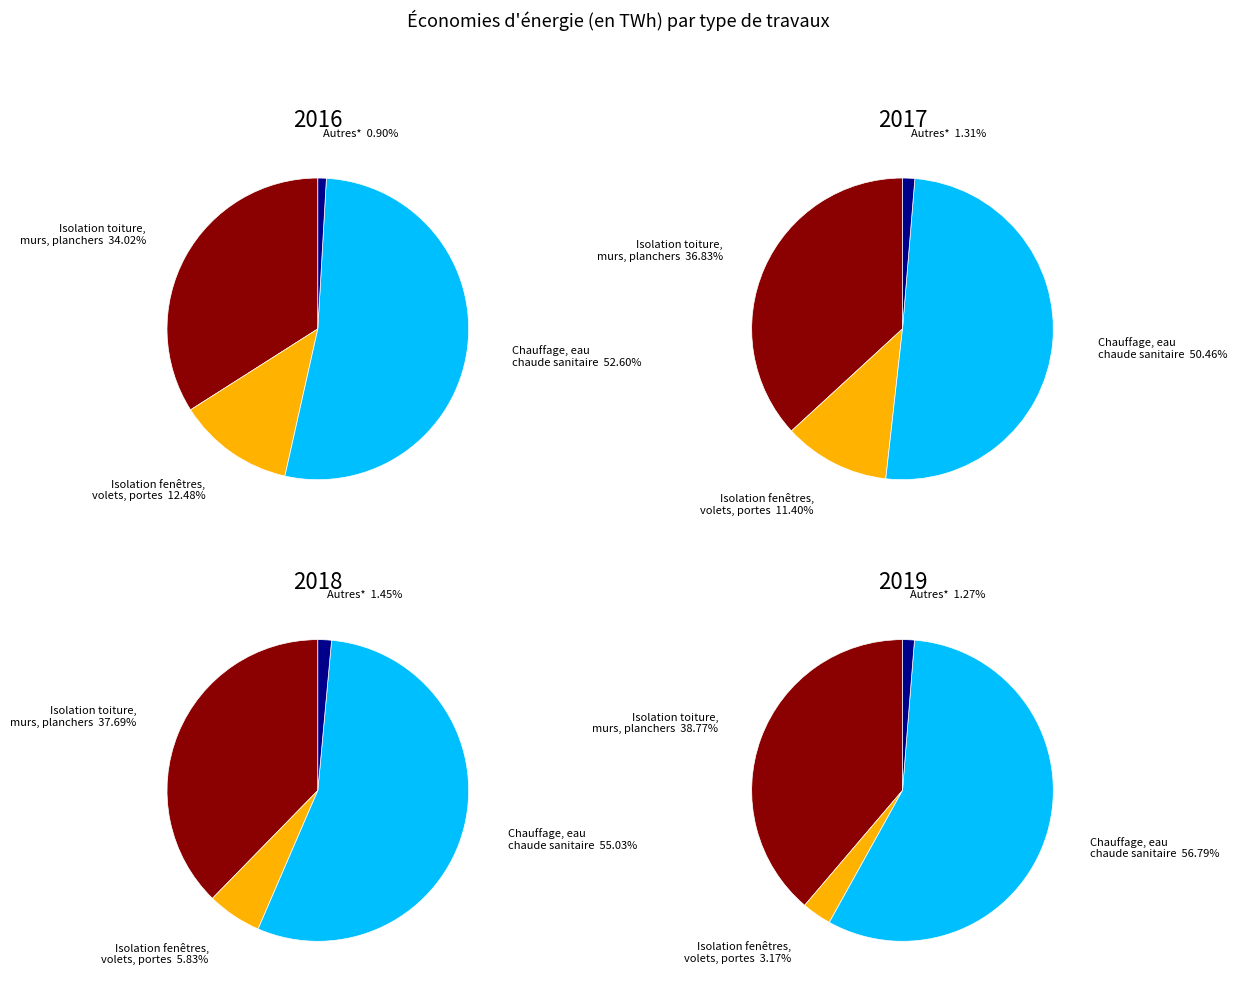

Is there a majority slice in this chart?

Yes